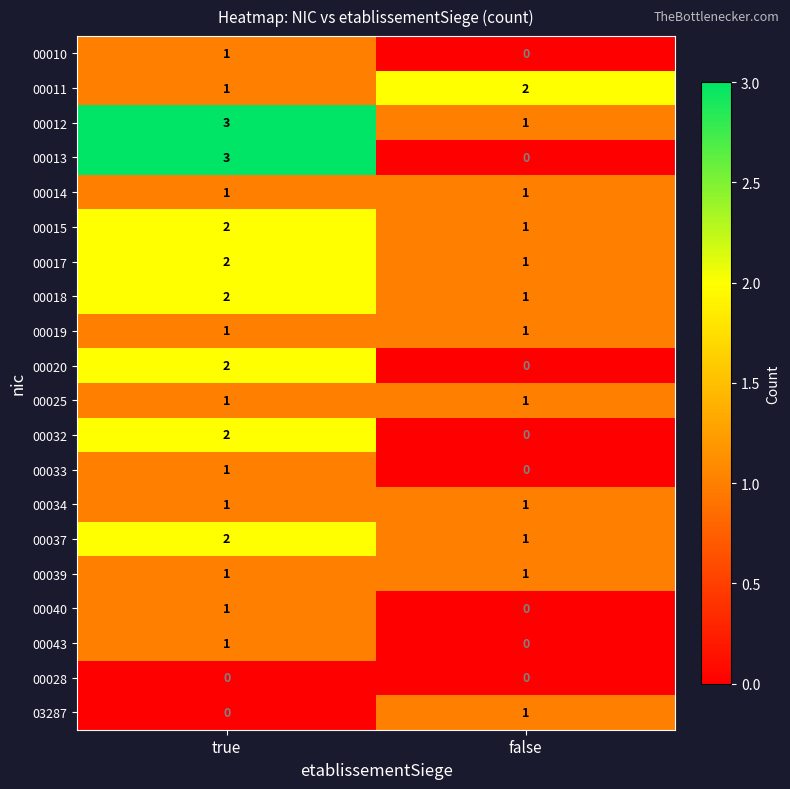

At which category is the sum across all series the highest?

true